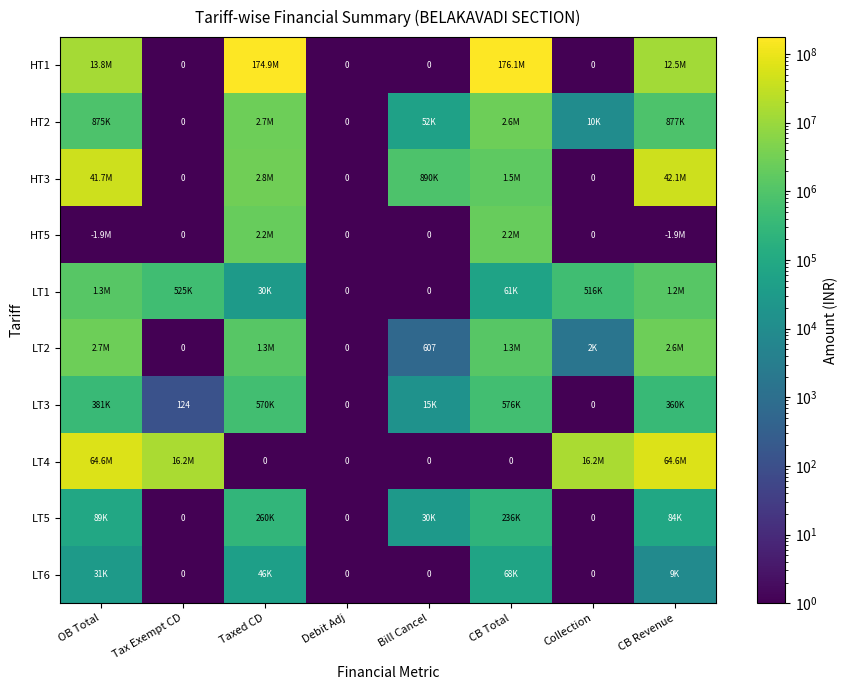

How many values in the LT5 series exceed 83814?

4